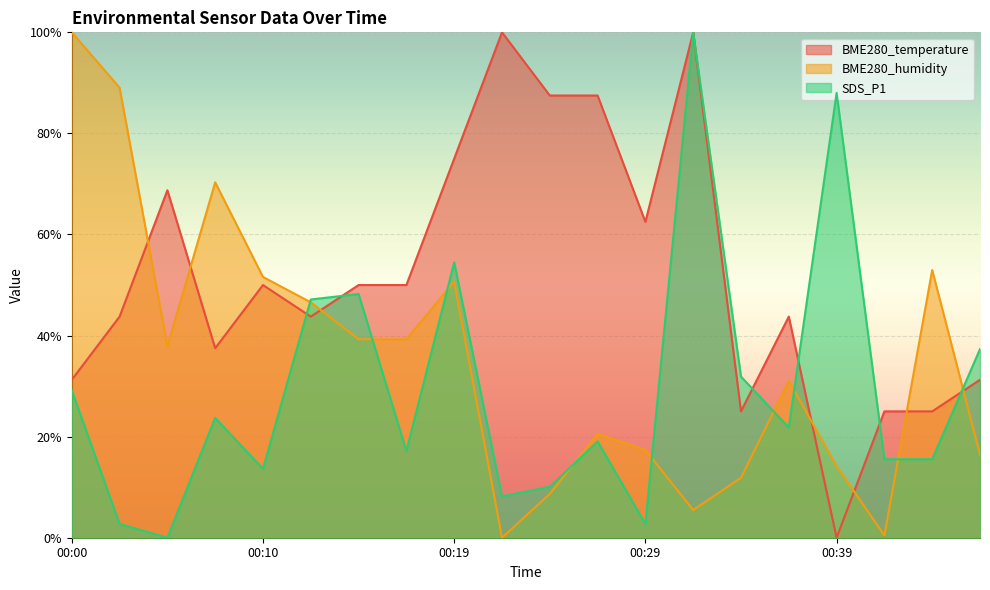

After their last crossing, which series has the higher values: BME280_temperature or BME280_humidity?

BME280_temperature